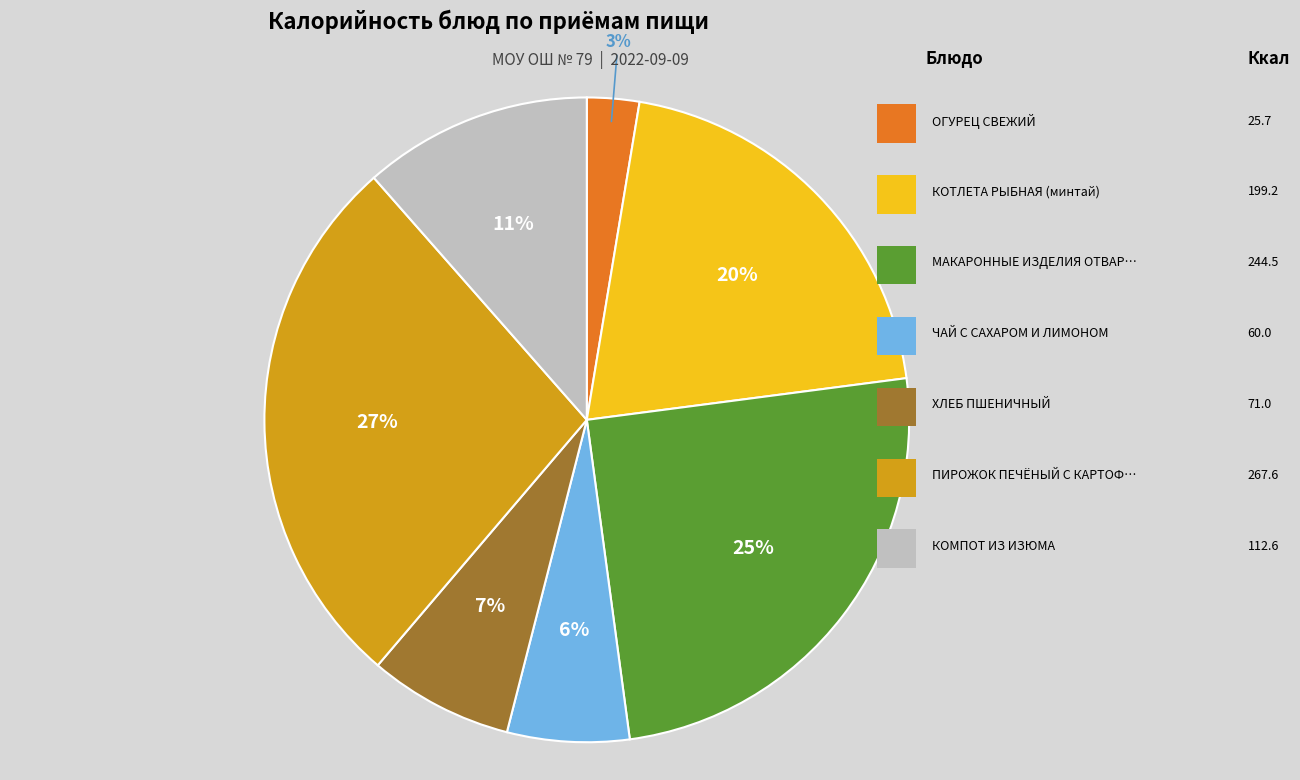

What is the smallest slice in the pie chart?

ОГУРЕЦ СВЕЖИЙ